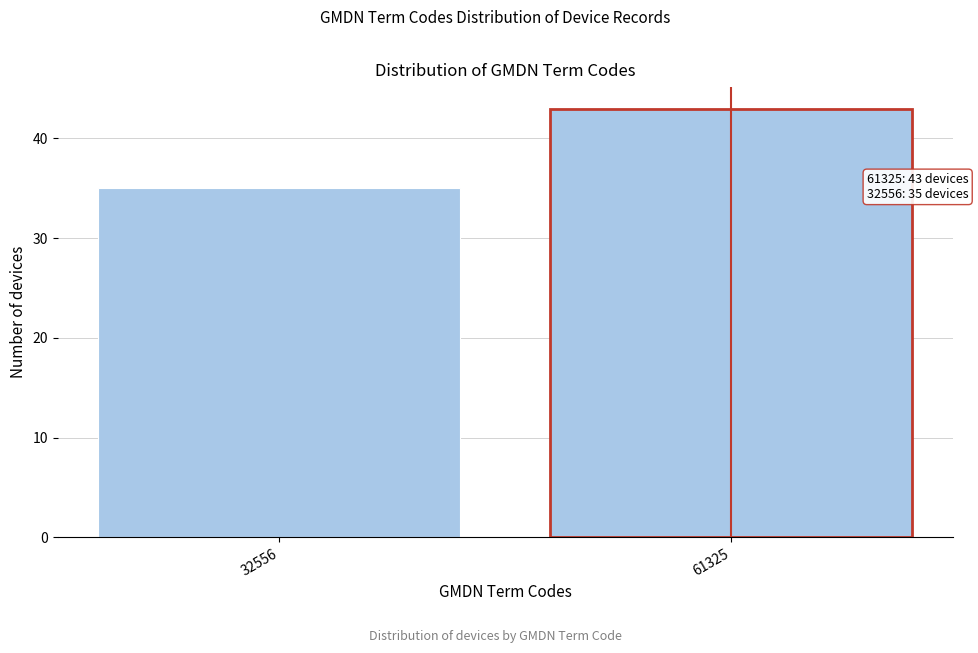

Reading left to right, what are all the values shown in this chart?

32556=35	61325=43